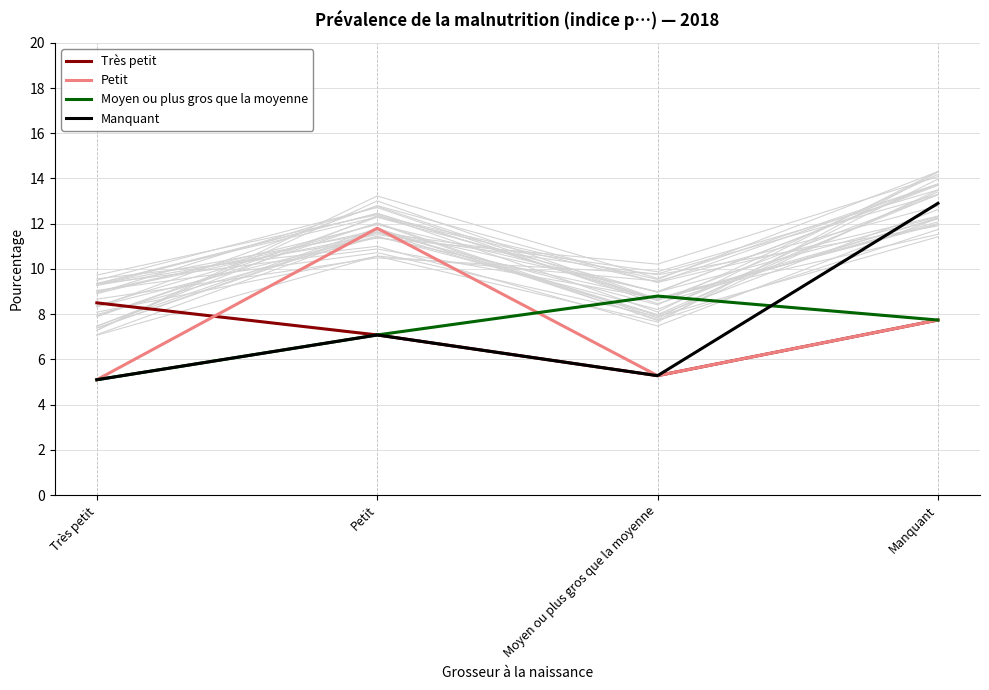

Rank the series at Moyen ou plus gros que la moyenne from highest to lowest value.

Moyen ou plus gros que la moyenne, Très petit, Petit, Manquant